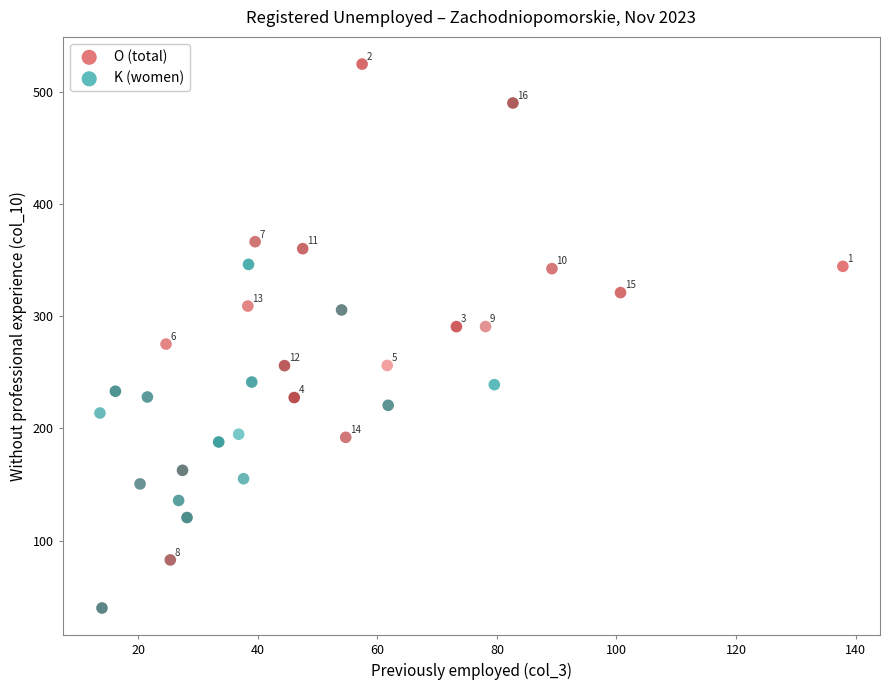

Which series reaches the minimum Y coordinate?

K (women)